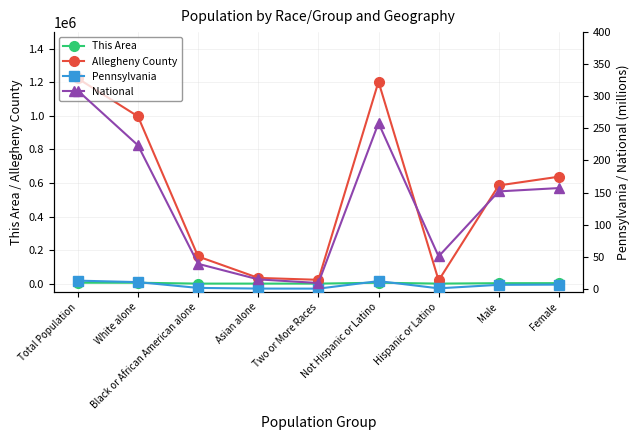

What are all the series names shown in the legend?

This Area, Allegheny County, Pennsylvania, National